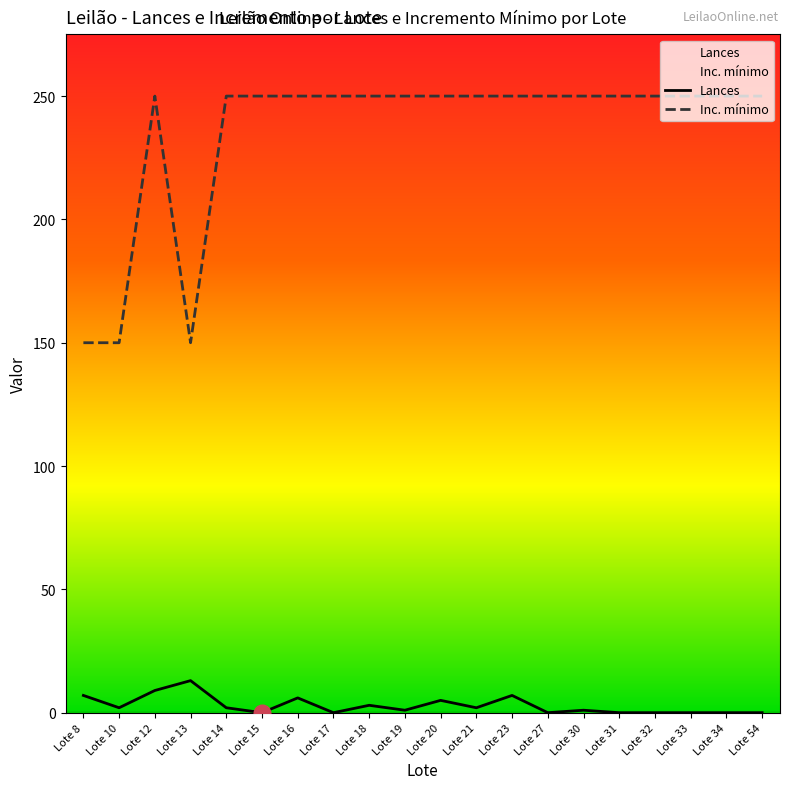

What is the total value across all series at Lote 27?

250